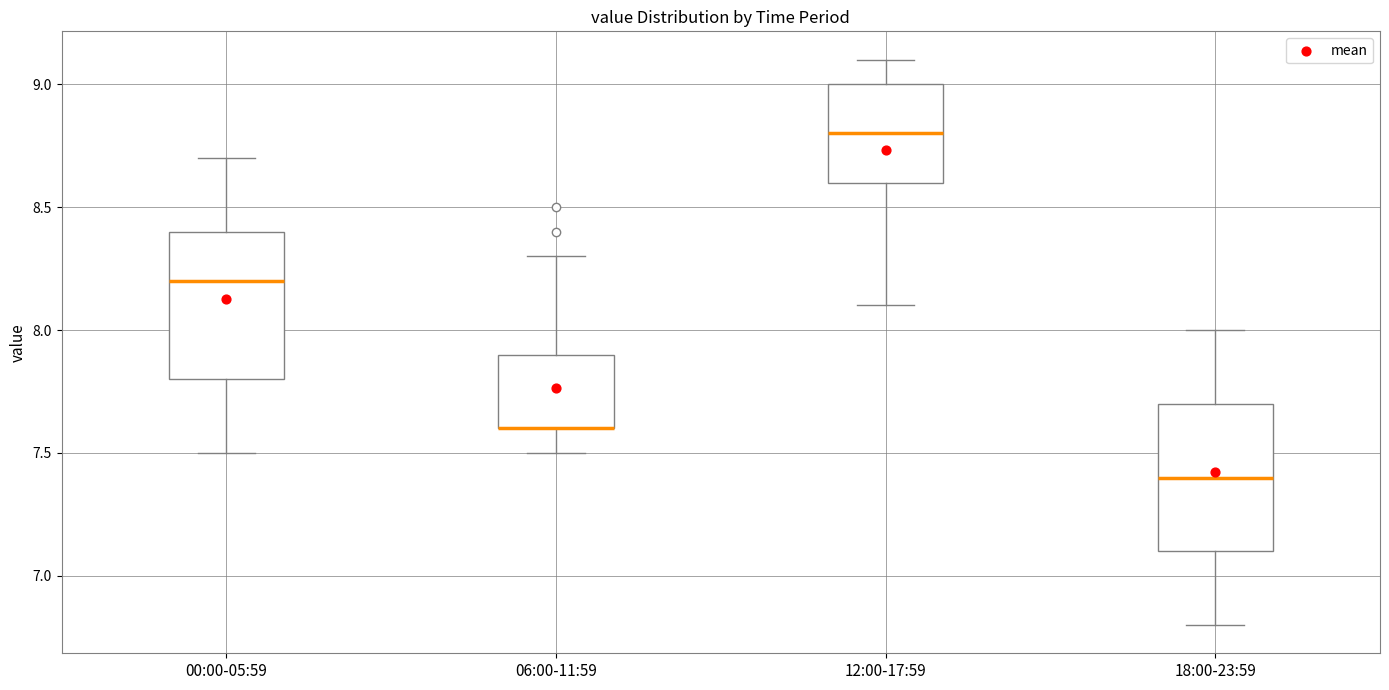

Where does the median line of the box for 12:00-17:59 sit on the y-axis? The values are not printed on the chart, so give them approximately, as read against the axis.

8.8